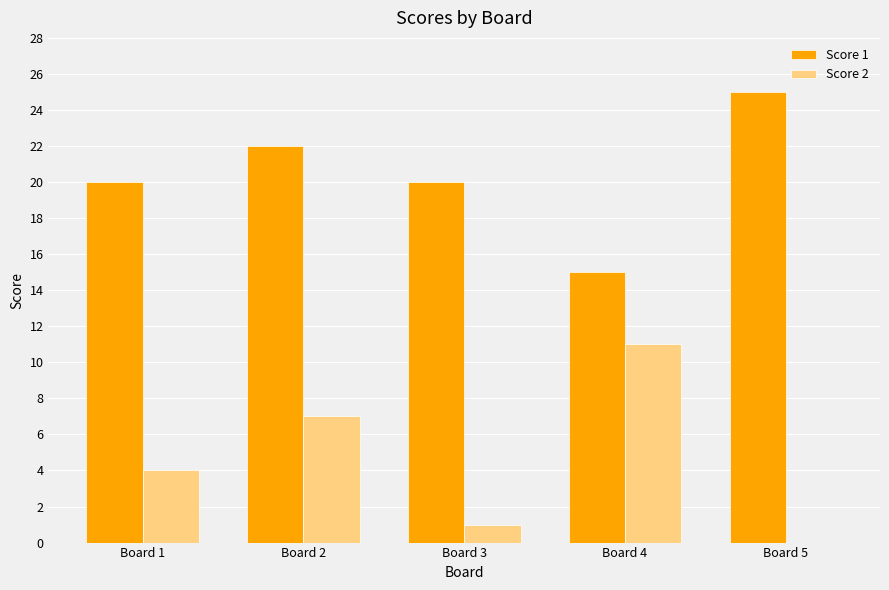

Which series has the largest total across all categories?

Score 1